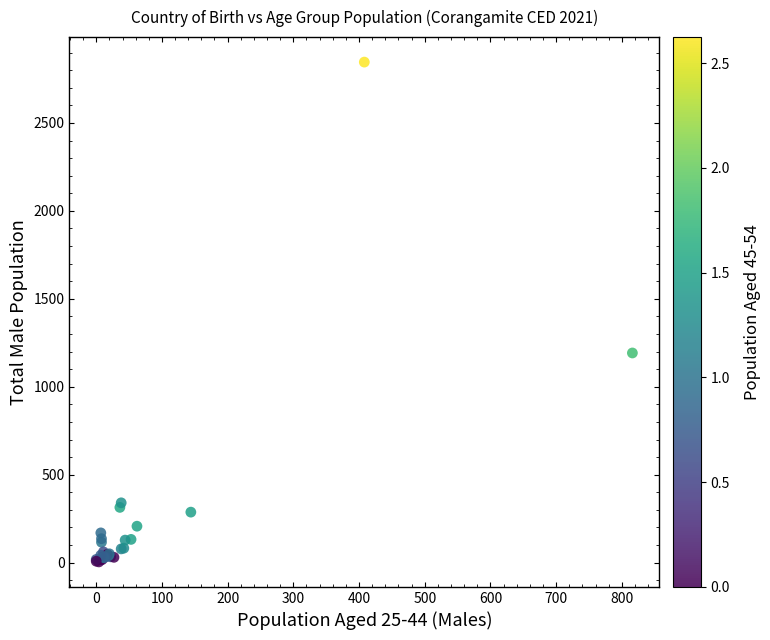

What Y value in the scatter plot is closest to 1425?

1192